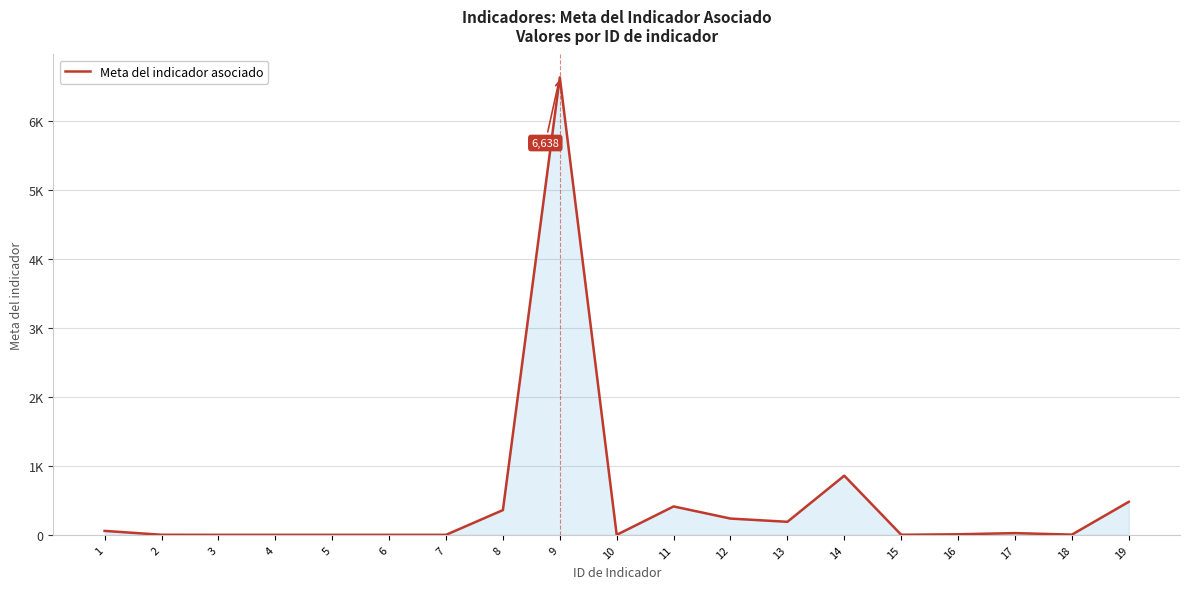

Rank the categories by value from lowest to highest.

3, 4, 5, 6, 7, 10, 2, 15, 18, 16, 17, 1, 13, 12, 8, 11, 19, 14, 9